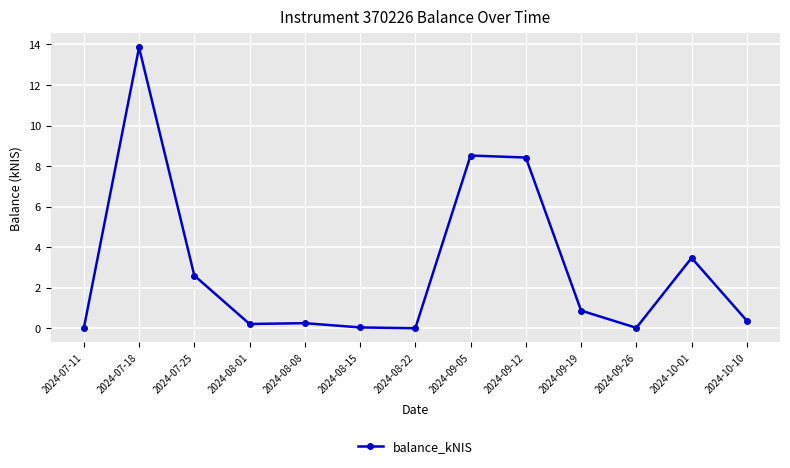

The chart shows a value of 0.0 at 2024-09-26. True or false?

True